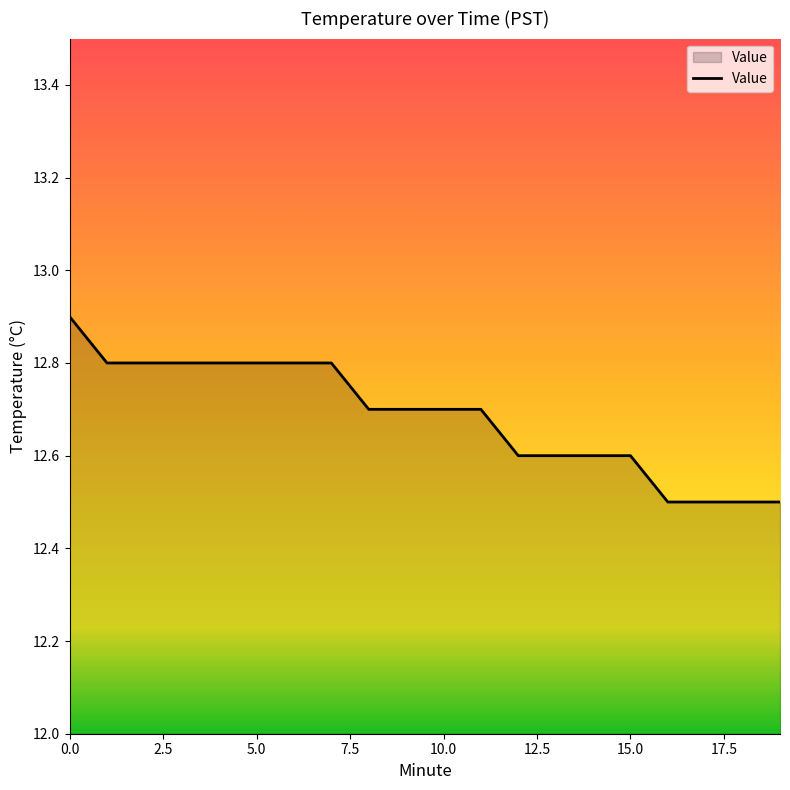

What is the minimum value shown in the chart?

12.5